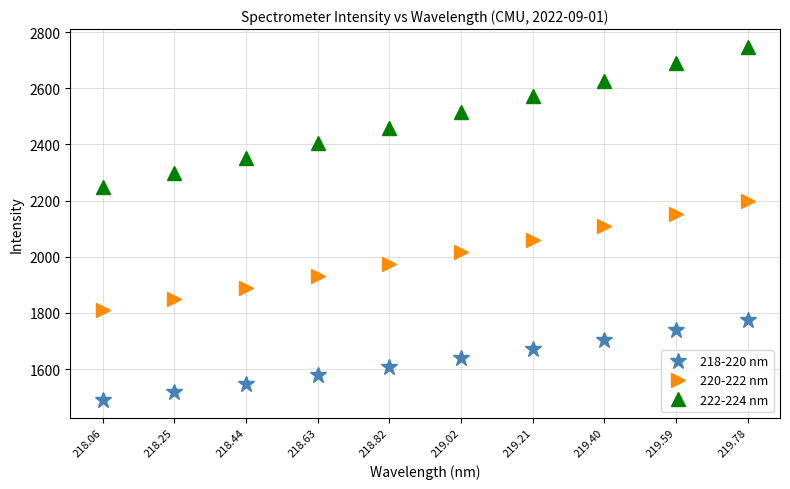

True or false: 220-222 nm has a value of 3586.0 at 219.21.

False